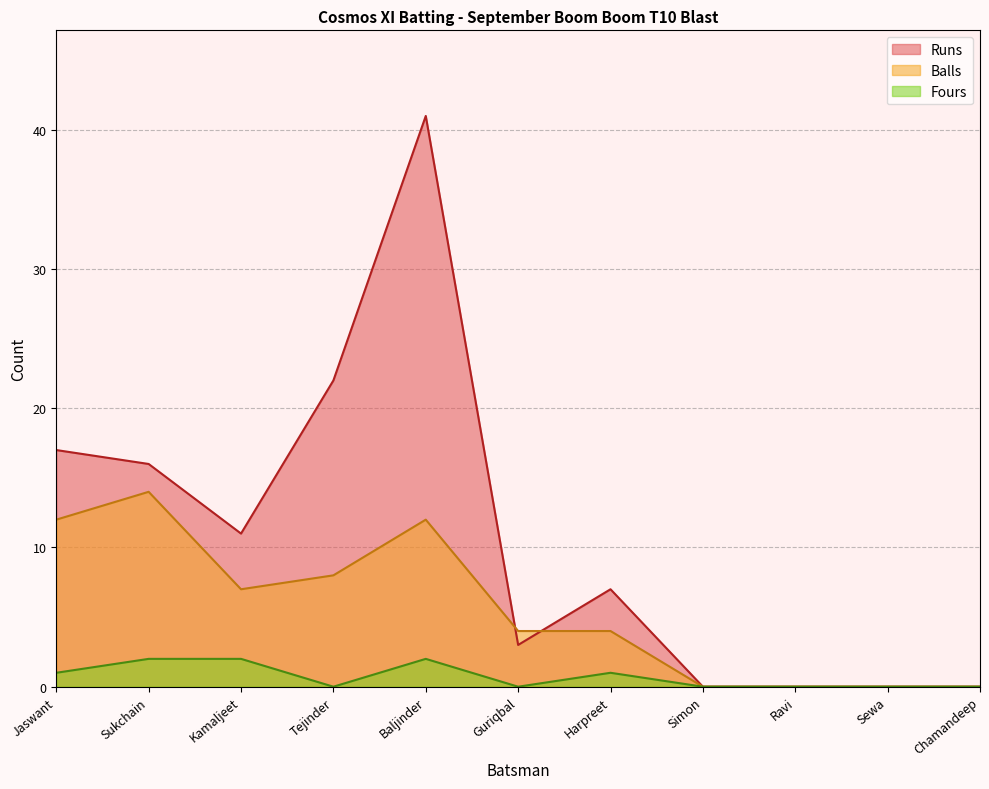

Which series has the widest spread of values?

Runs